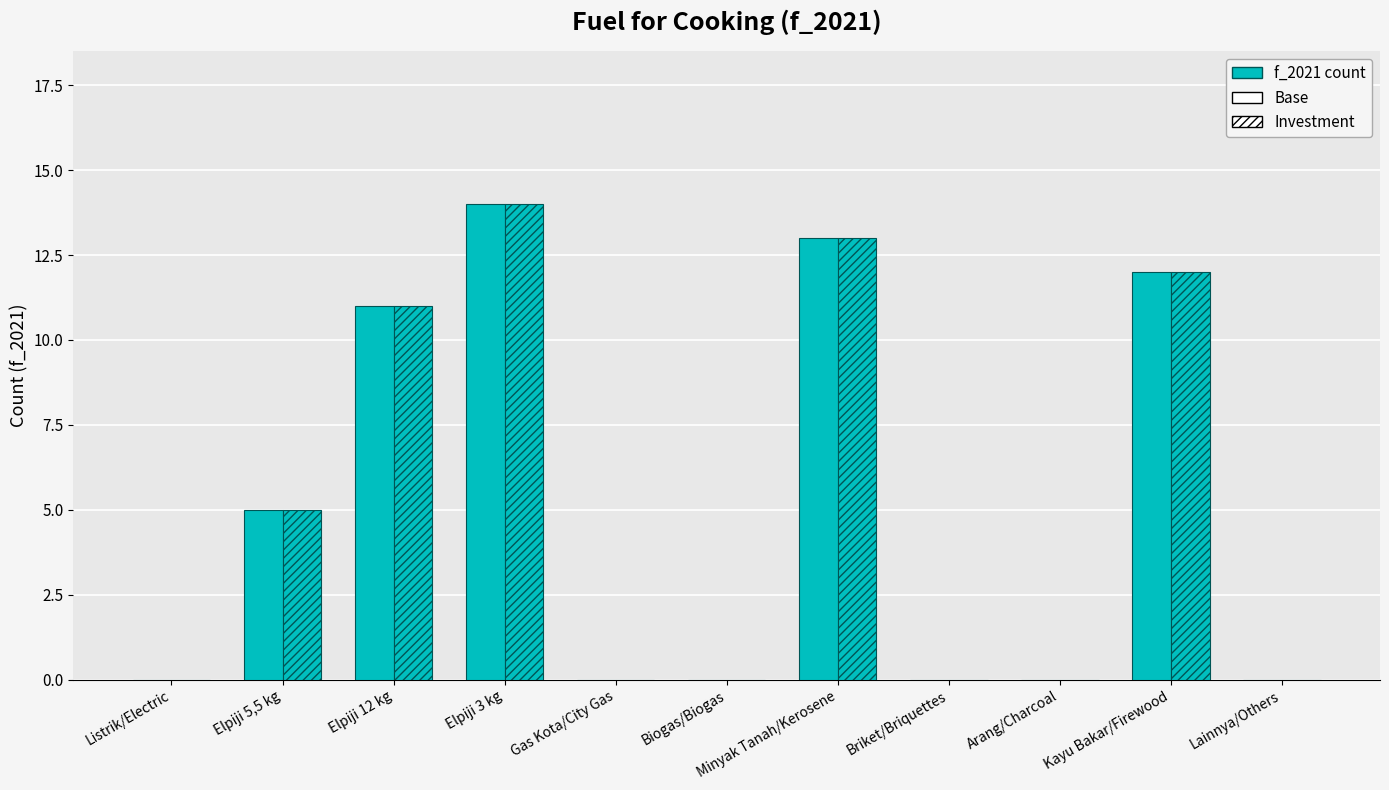

What is the maximum value shown in the chart?

14